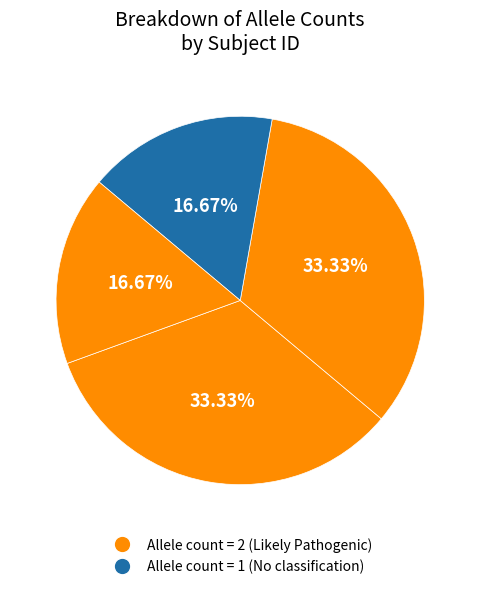

How many slices are in this pie chart?

4